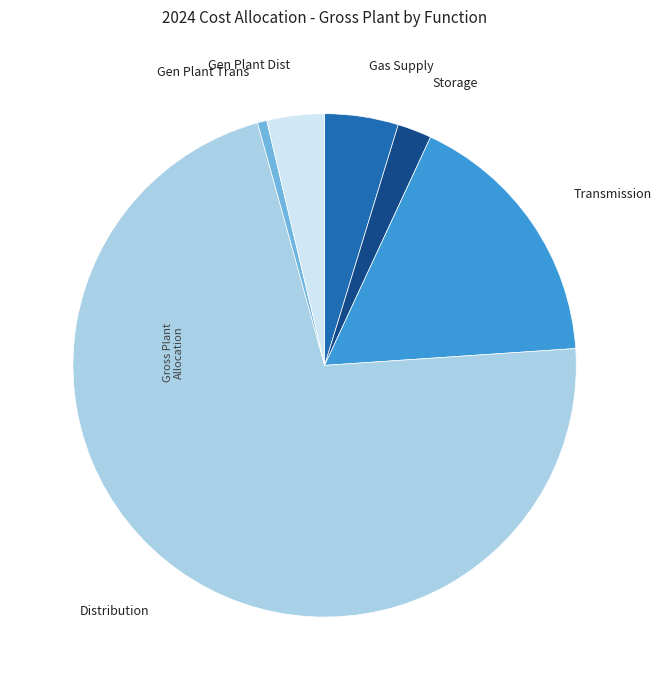

Between Gen Plant Trans and Transmission, which is larger?

Transmission